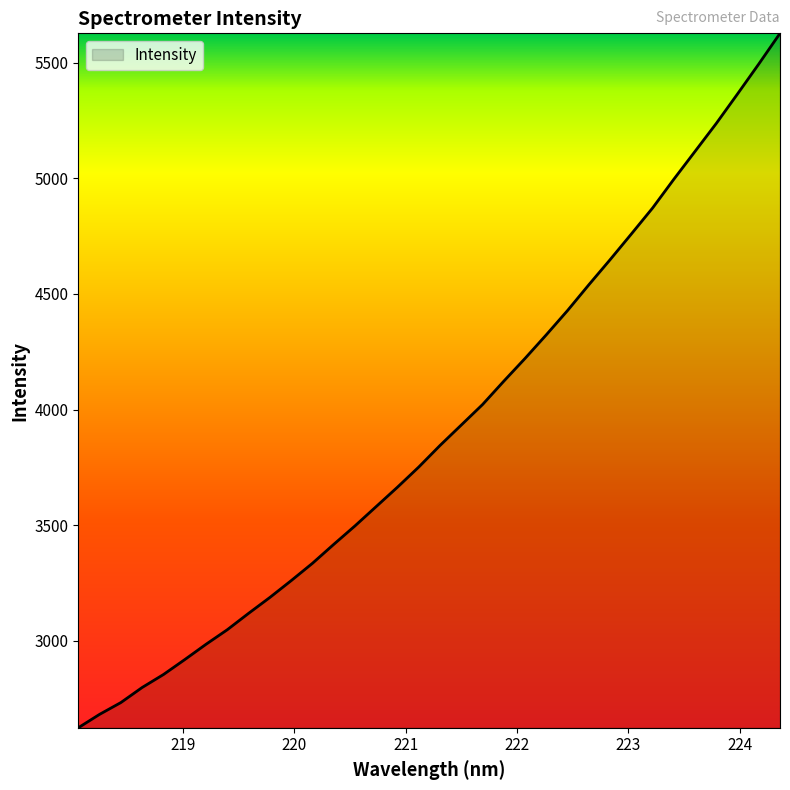

What is the difference between the maximum and minimum values?

3004.5